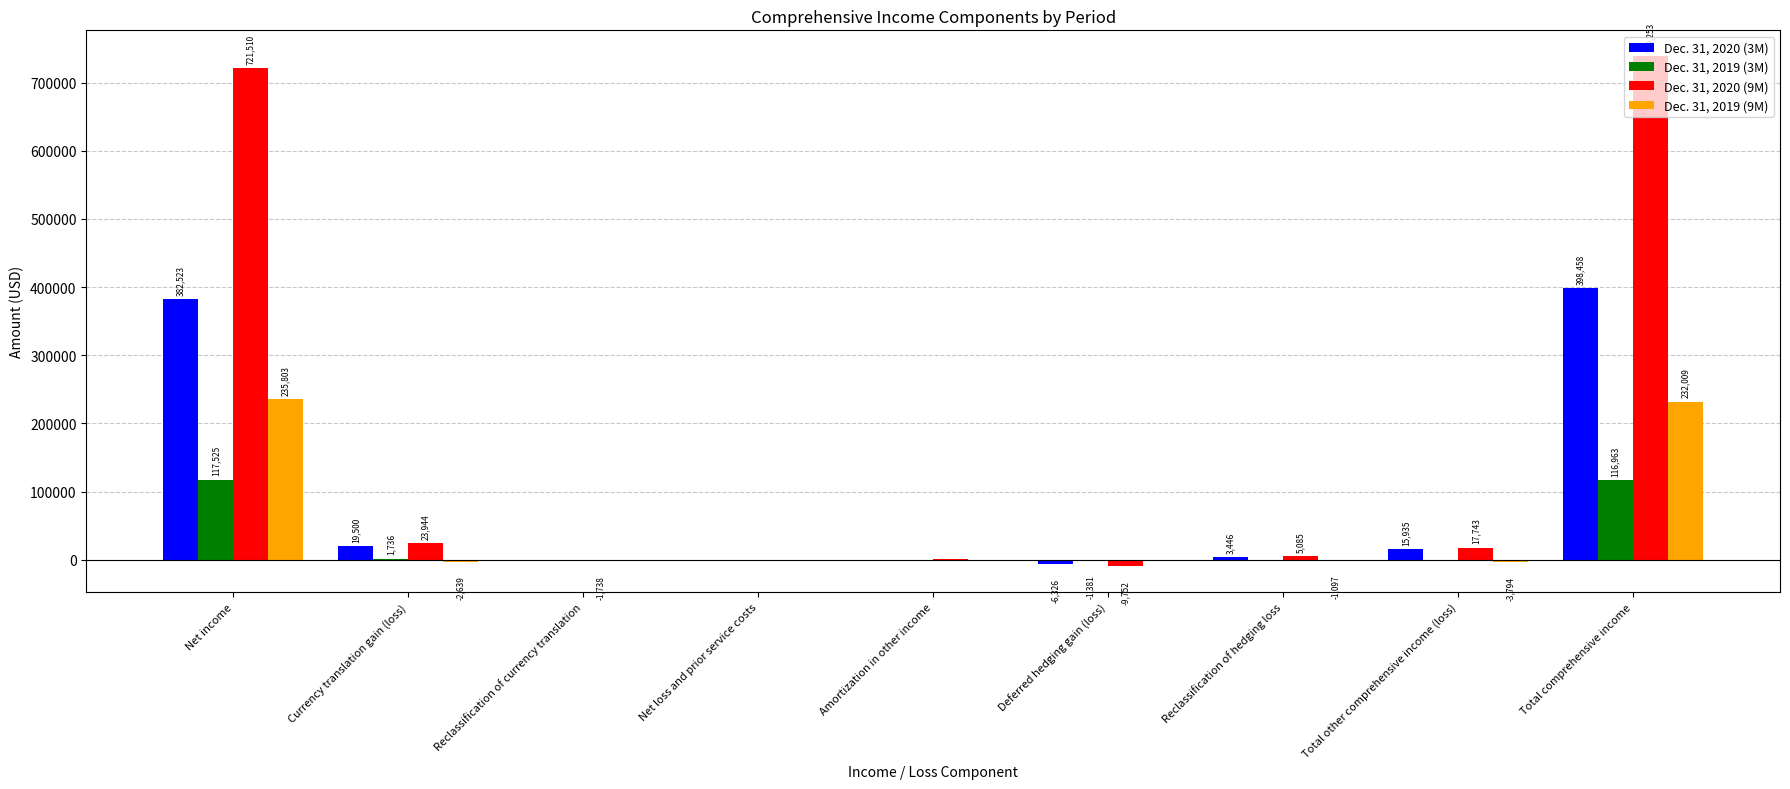

Which category has the highest value across all series?

Total comprehensive income